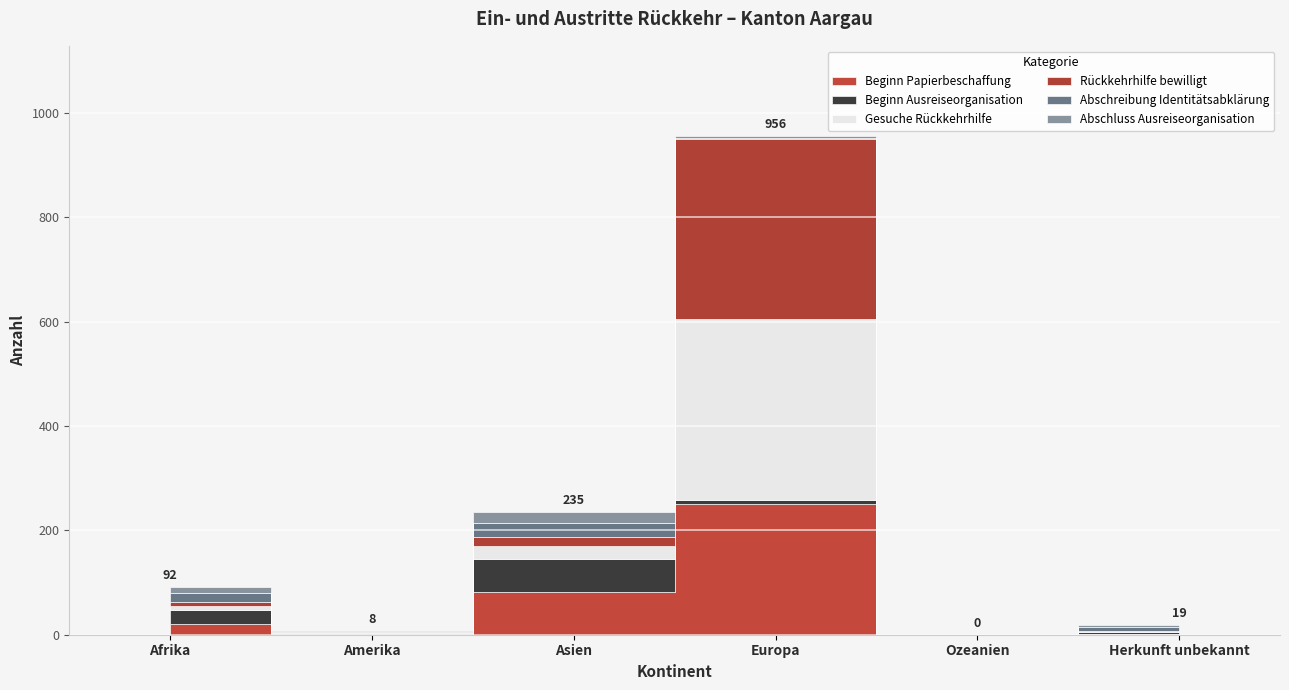

True or false: Gesuche Rückkehrhilfe has a value of 3 at Amerika.

False